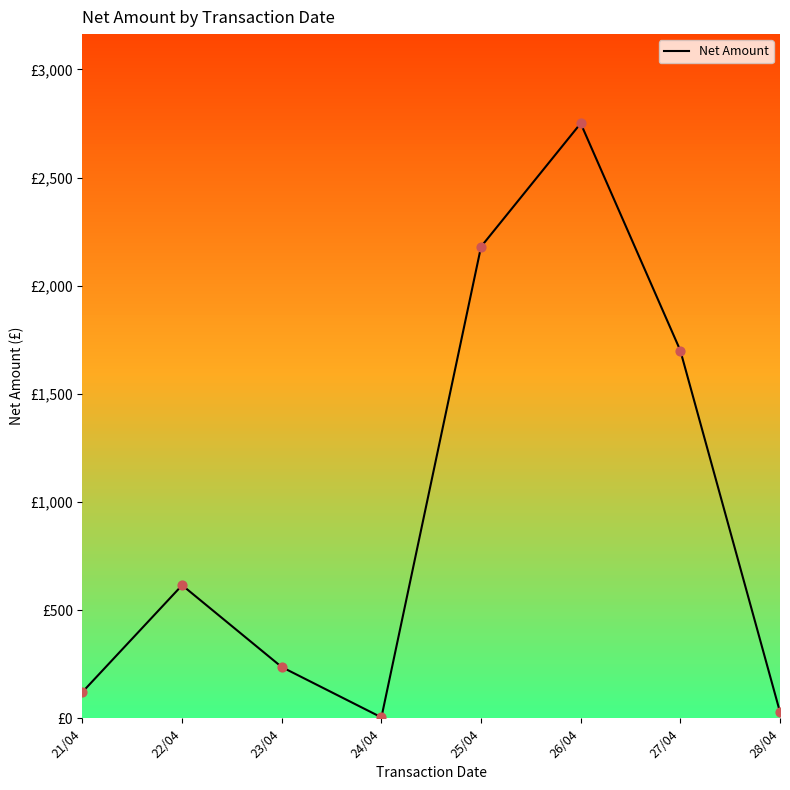

Which has a higher value, 25/04 or 22/04?

25/04